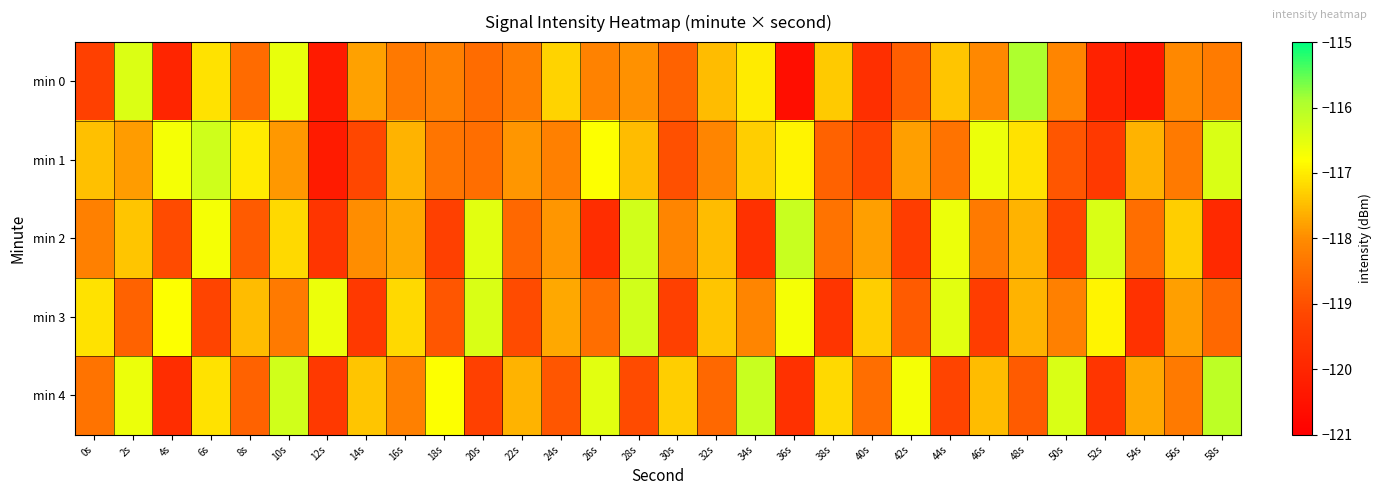

What is the minimum value shown in the chart?

-120.6